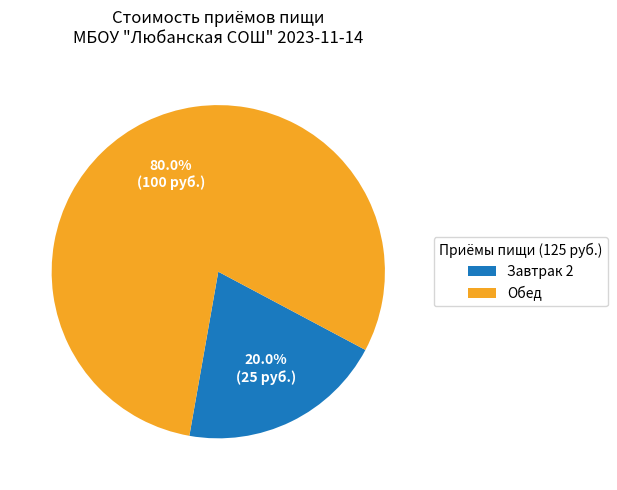

Count the number of slices in the pie.

2